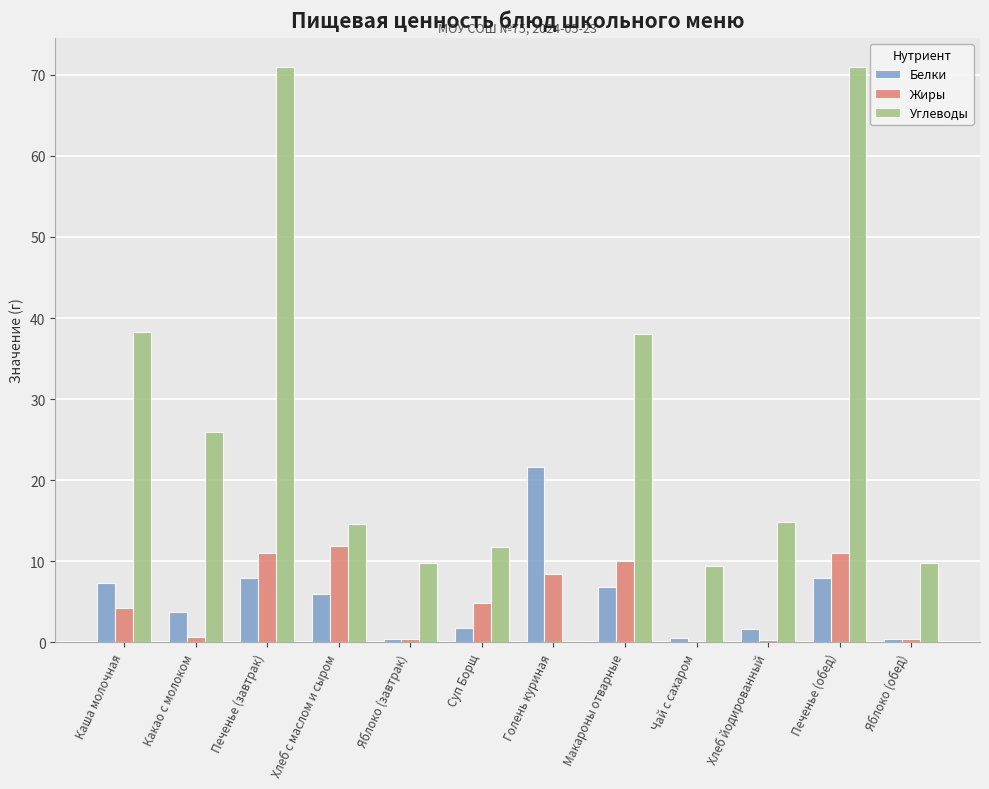

How many groups of bars are there?

12